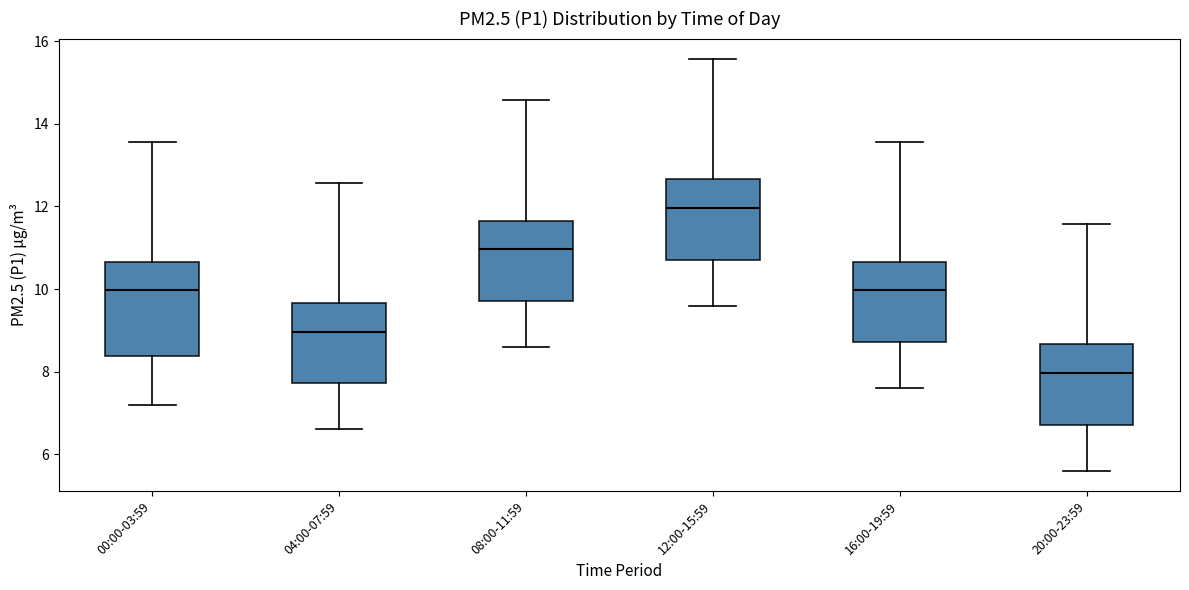

Comparing the boxes themselves (not the whiskers), which one is the tallest?

00:00-03:59